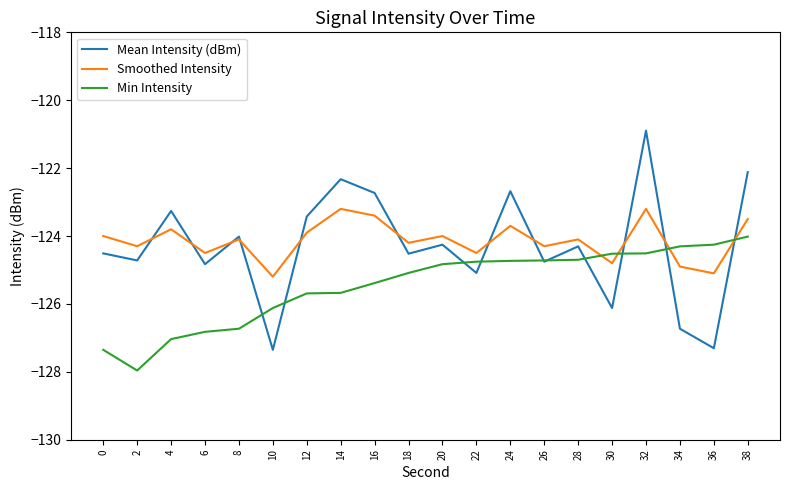

What is the difference between the highest and lowest values at 30?

1.6